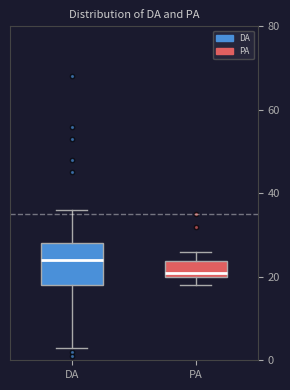

Where is the lower edge of the box for DA on the y-axis? The values are not printed on the chart, so give them approximately, as read against the axis.

18